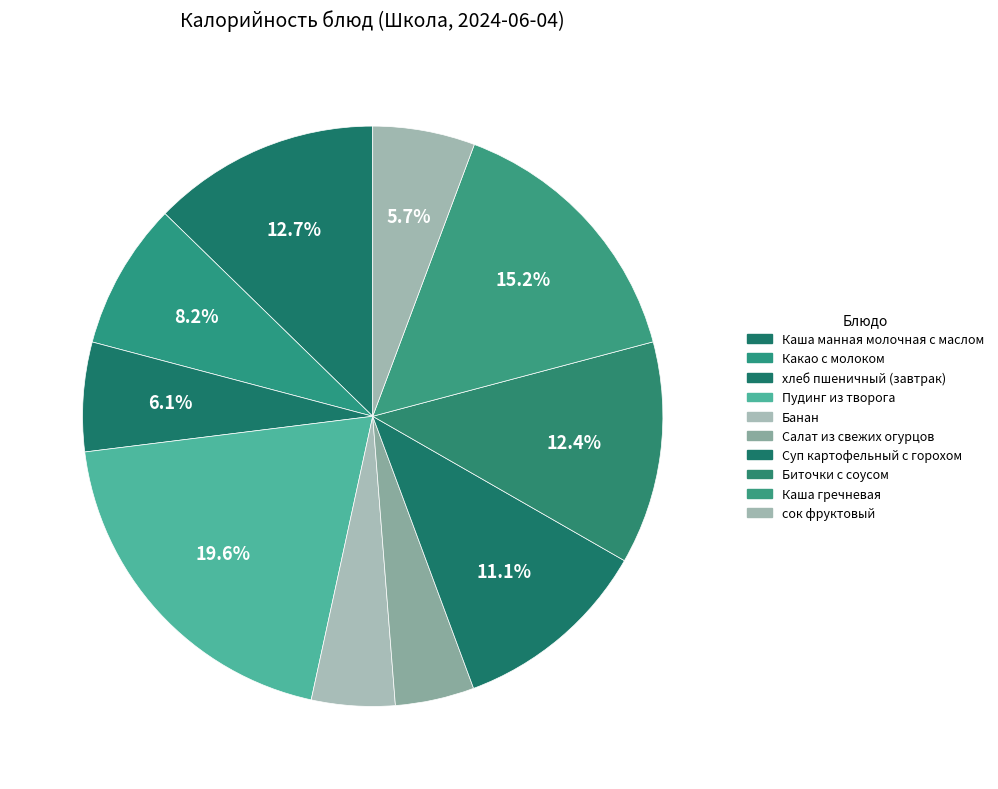

How many segments does this pie chart have?

10